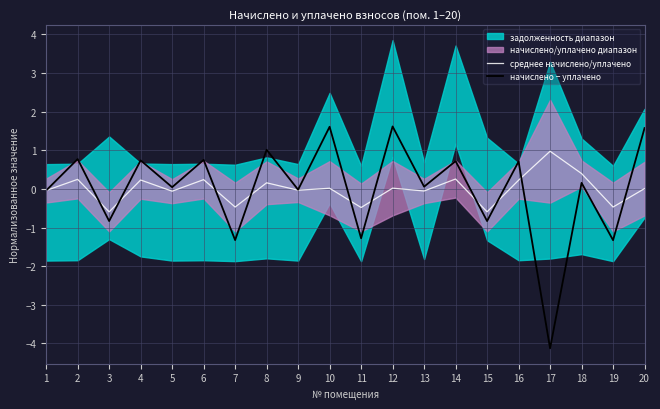

How many lines are shown in the chart?

2